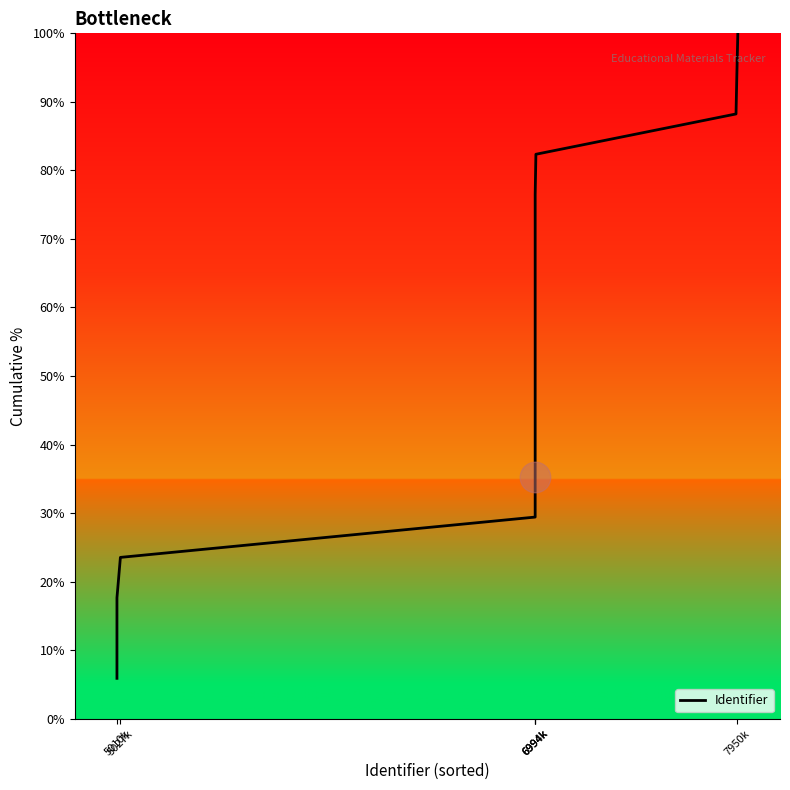

What is the minimum value shown in the chart?

5.9